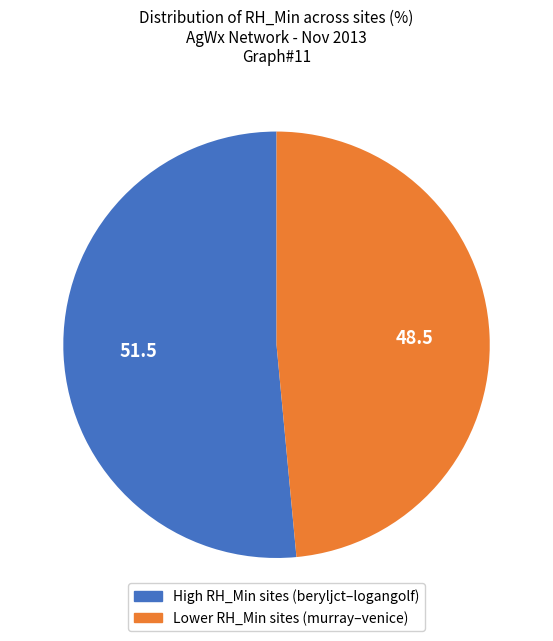

Is there a majority slice in this chart?

Yes